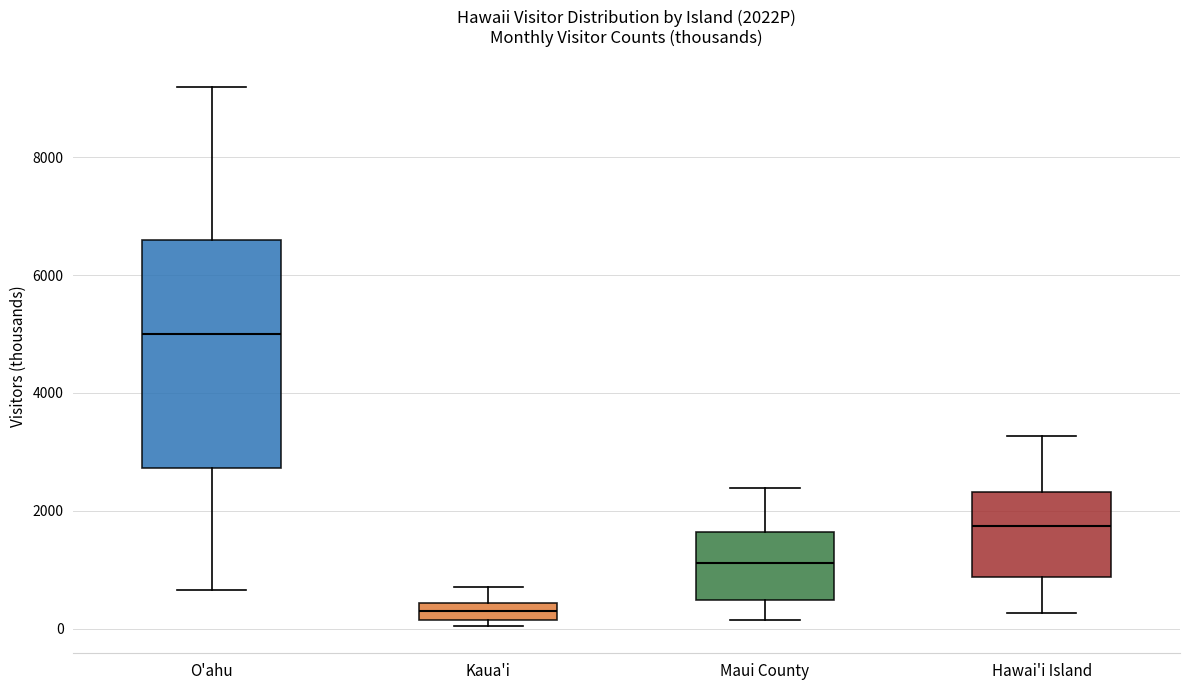

Comparing the boxes themselves (not the whiskers), which one is the tallest?

O'ahu